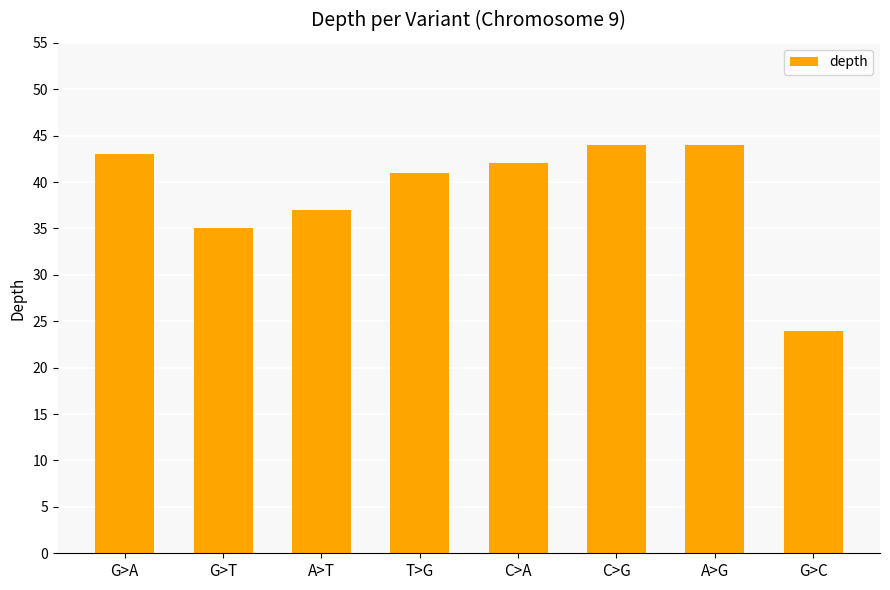

At which label is the value closest to 34?

G>T